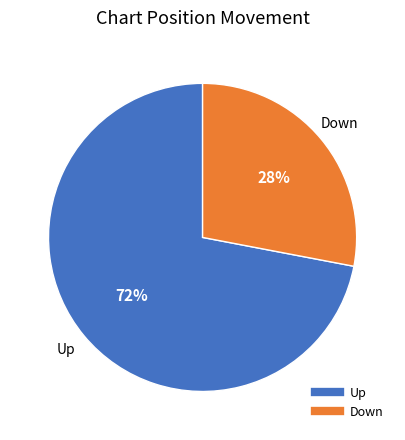

To the nearest percent, what is the difference between the largest and smallest slice percentages?

44%